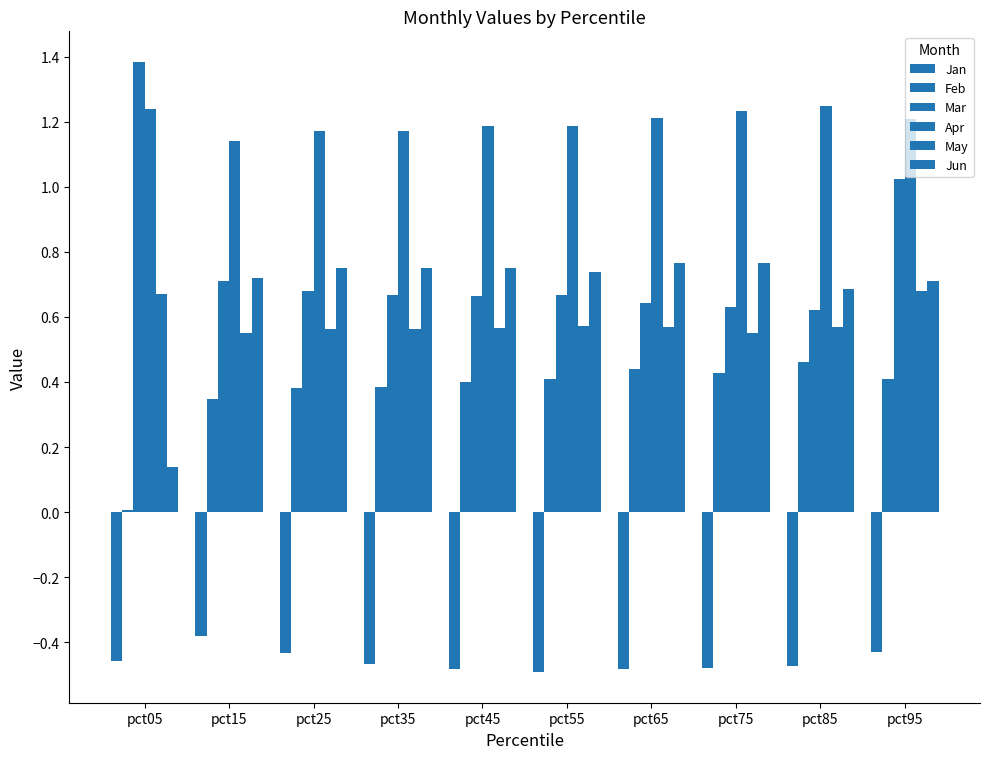

What is the sum of all Jun values?

6.8